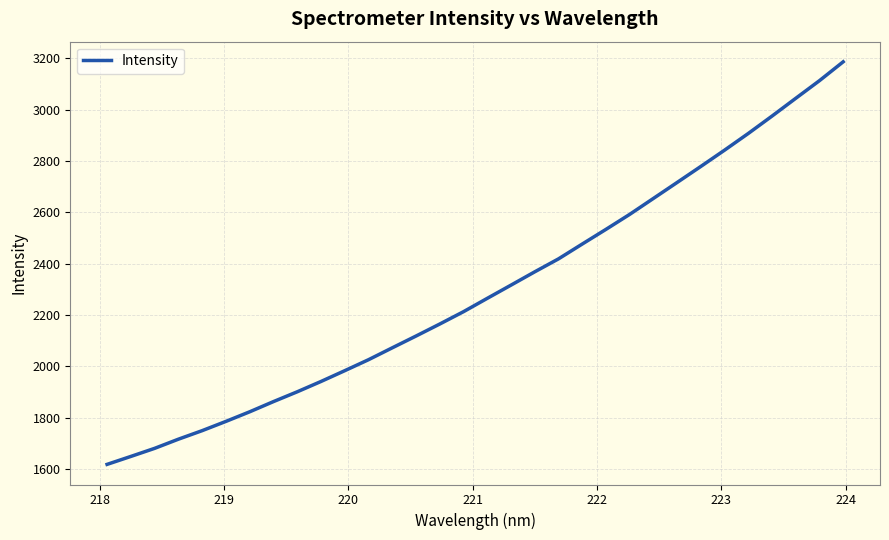

What is the maximum value shown in the chart?

3187.0